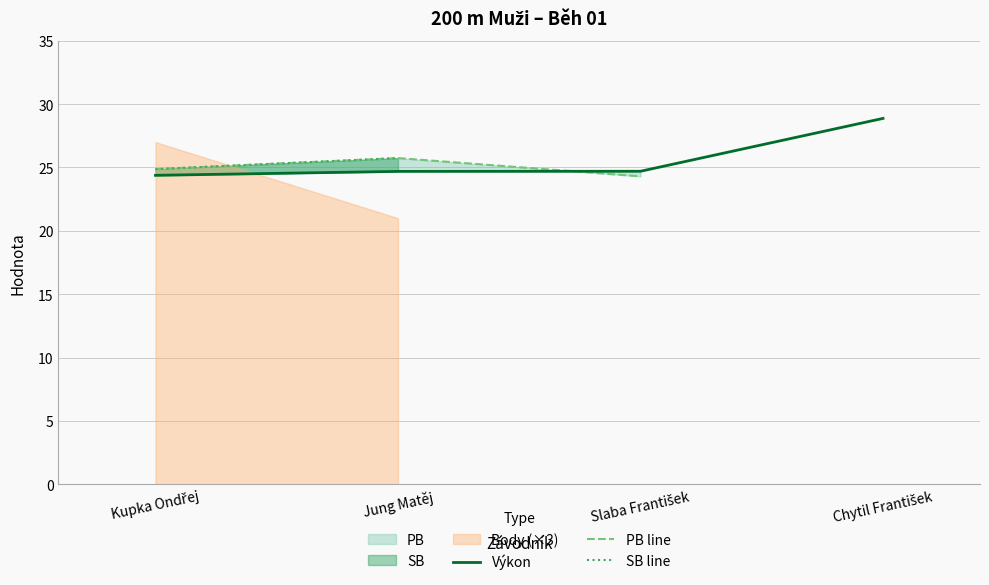

What is the maximum value shown in the chart?

28.9